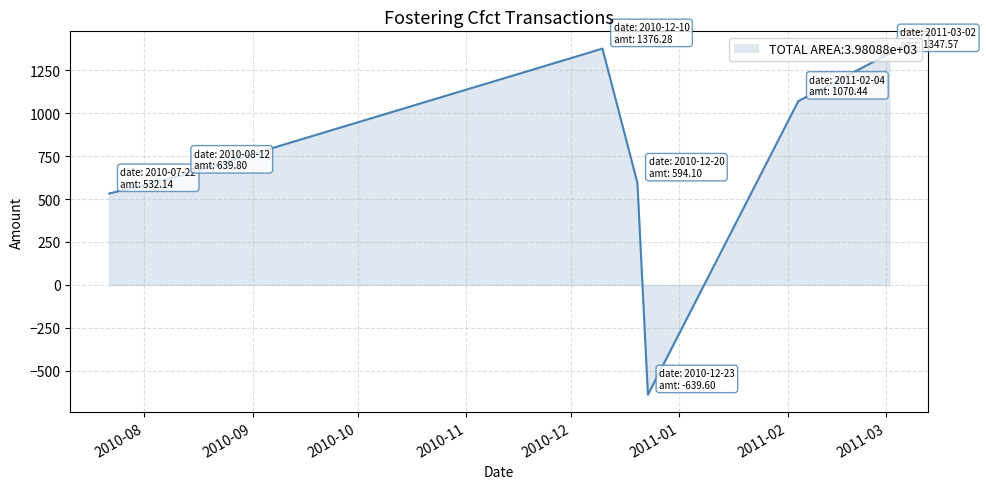

What is the difference between the second highest and minimum values?

1987.2